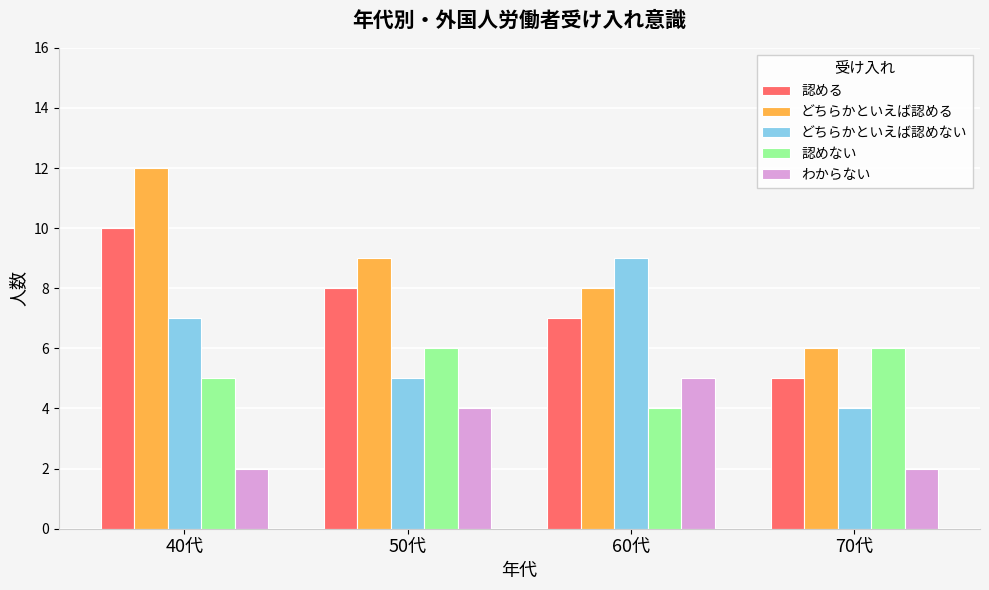

What is the label of the 3rd bar from the left?

60代